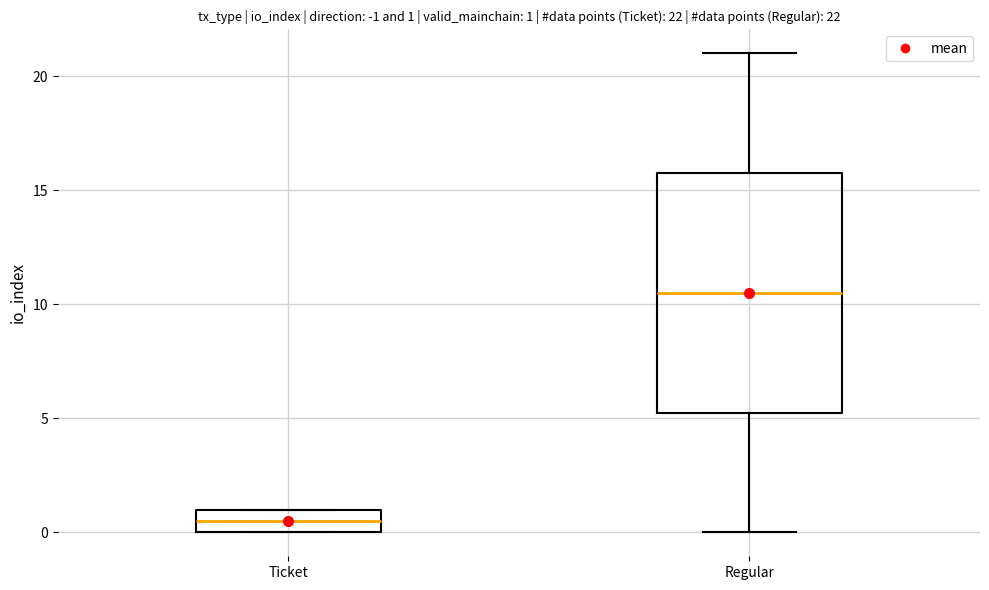

Which box has the highest median line?

Regular